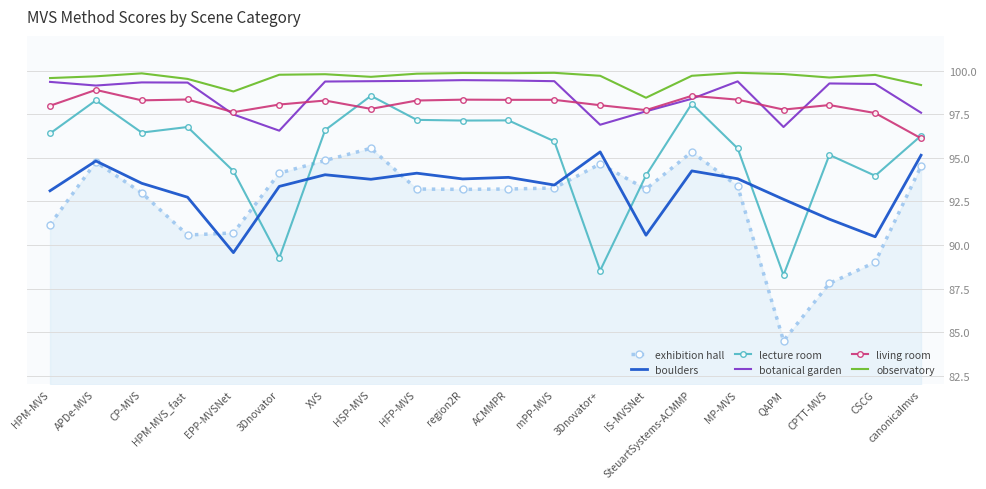

Between HPM-MVS and mPP-MVS, which series saw the biggest shift?

exhibition hall